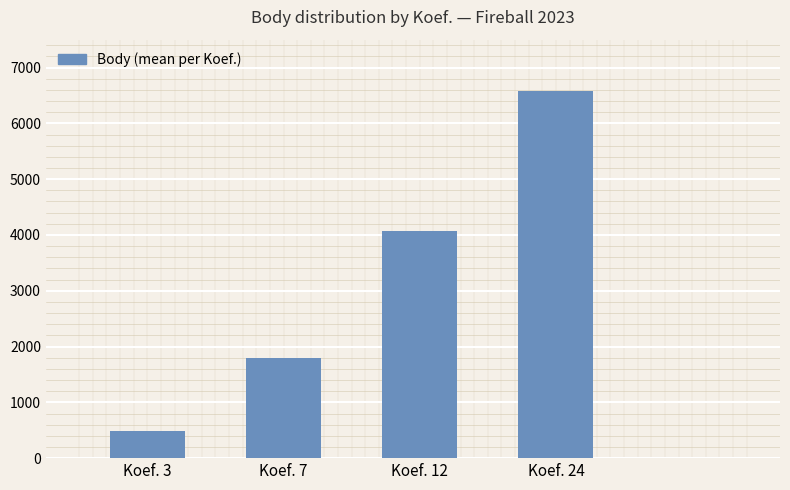

Count the number of data series in this chart.

1